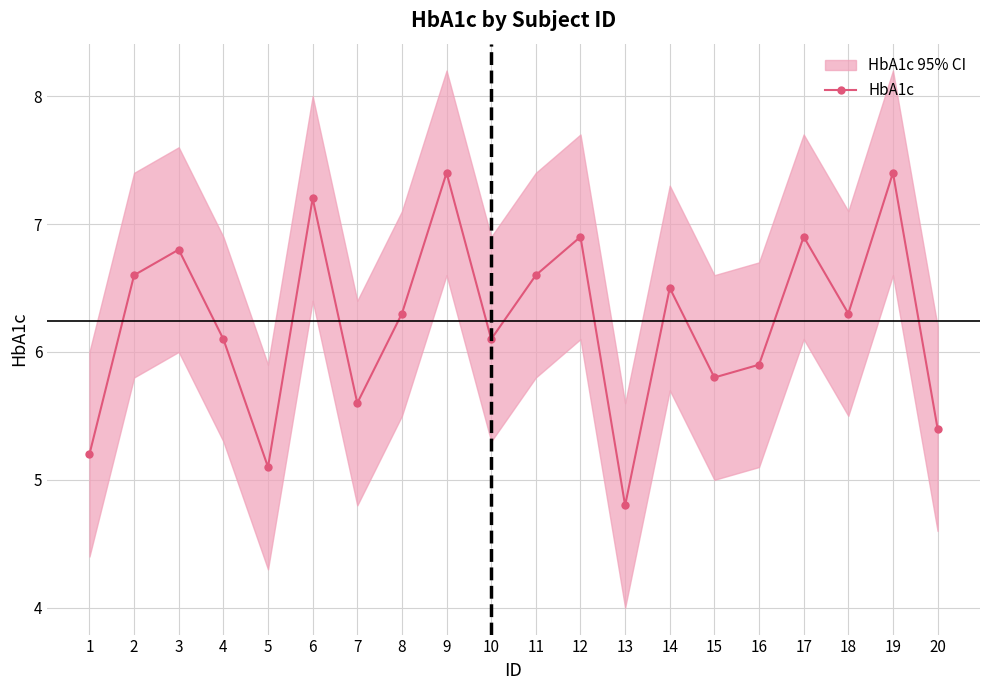

True or false: the data has more than 0 interior local peaks.

True